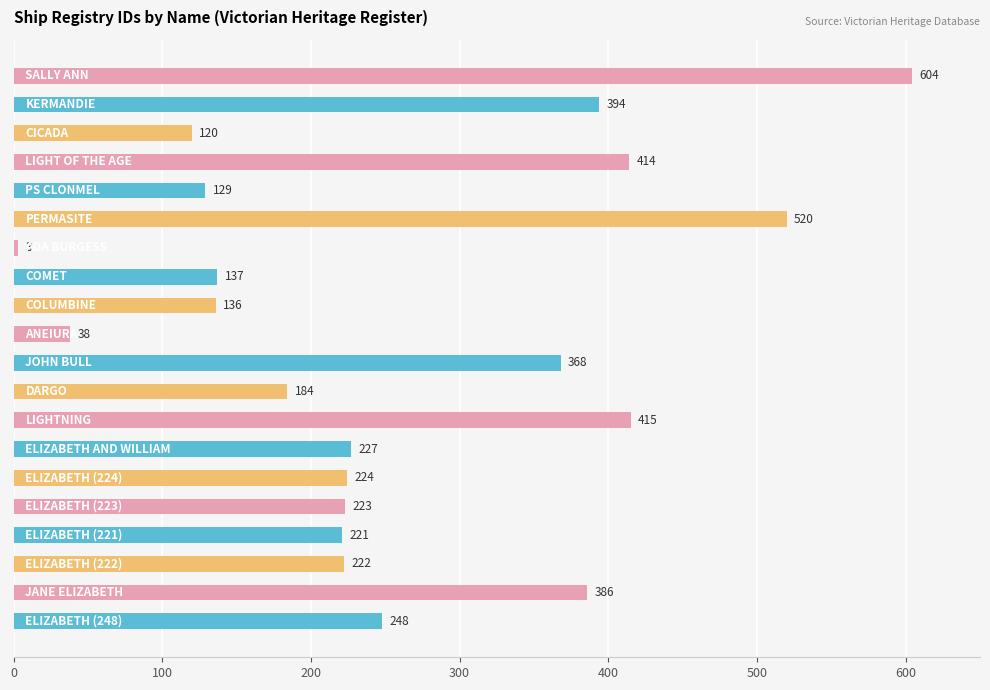

What is the maximum value shown in the chart?

604